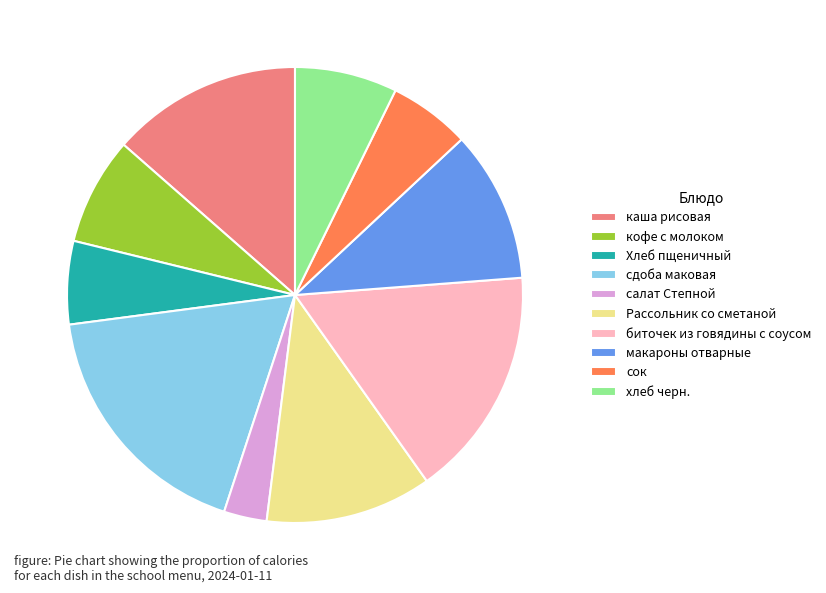

Which slice is the largest?

сдоба маковая